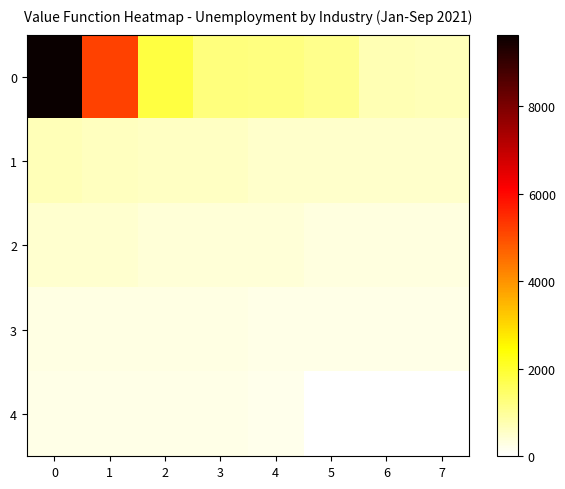

Reading right to left, extract all data points from this chart.

0: 7=679	6=735	5=1097	4=1231	3=1256	2=1841	1=5177	0=9634
1: 7=493	6=496	5=499	4=511	3=574	2=598	1=629	0=679
2: 7=306	6=307	5=330	4=399	3=405	2=408	1=464	0=473
3: 7=237	6=247	5=254	4=261	3=285	2=286	1=295	0=300
4: 7=0	6=0	5=0	4=213	3=227	2=230	1=232	0=235